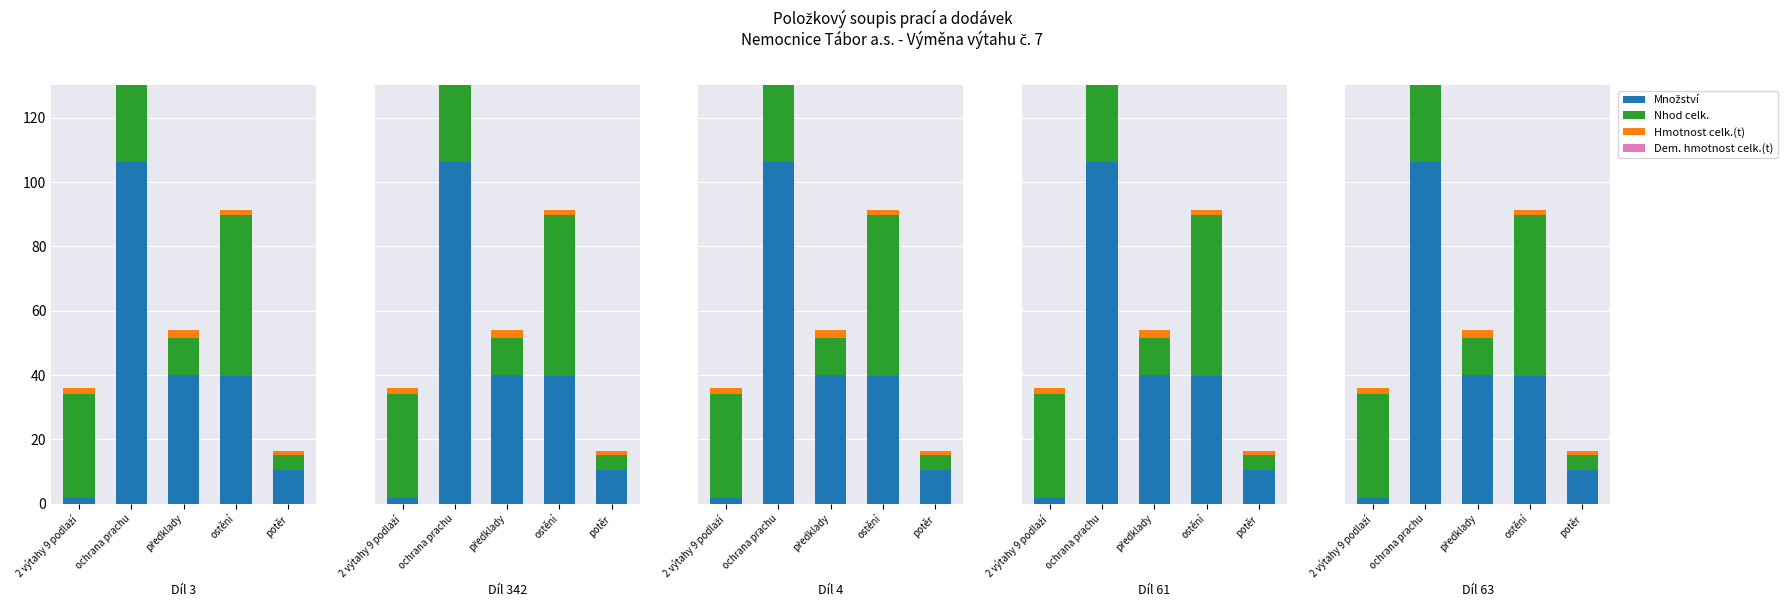

What is the label of the 1st bar from the left?

2 výtahy 9 podlaží